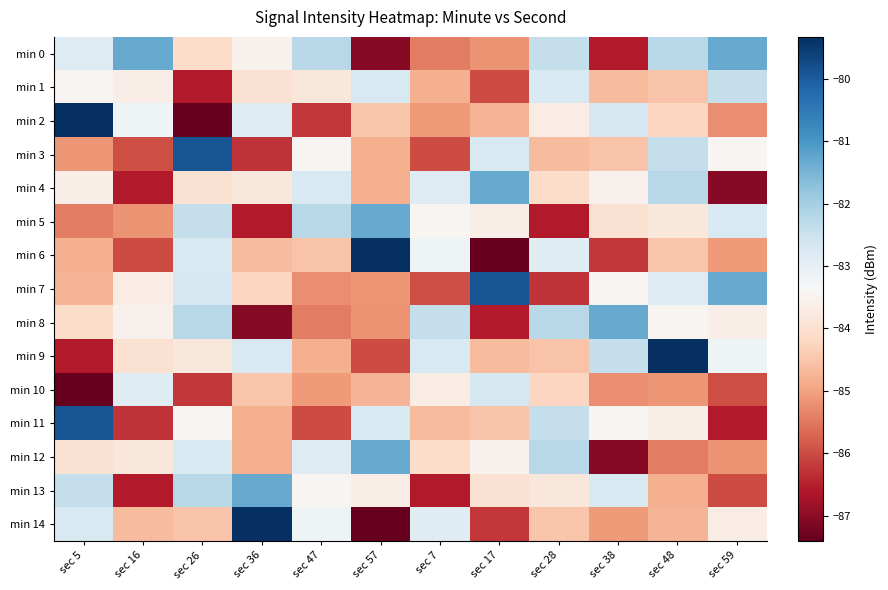

Which series has the largest total across all categories?

min 0